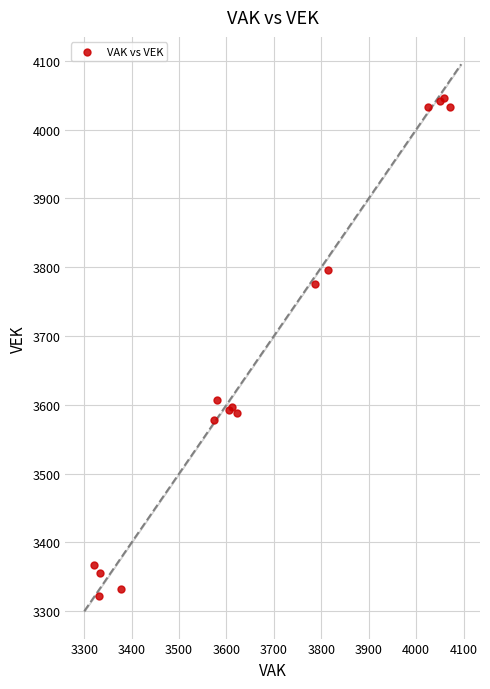

What Y value in the scatter plot is closest to 3684?

3606.7